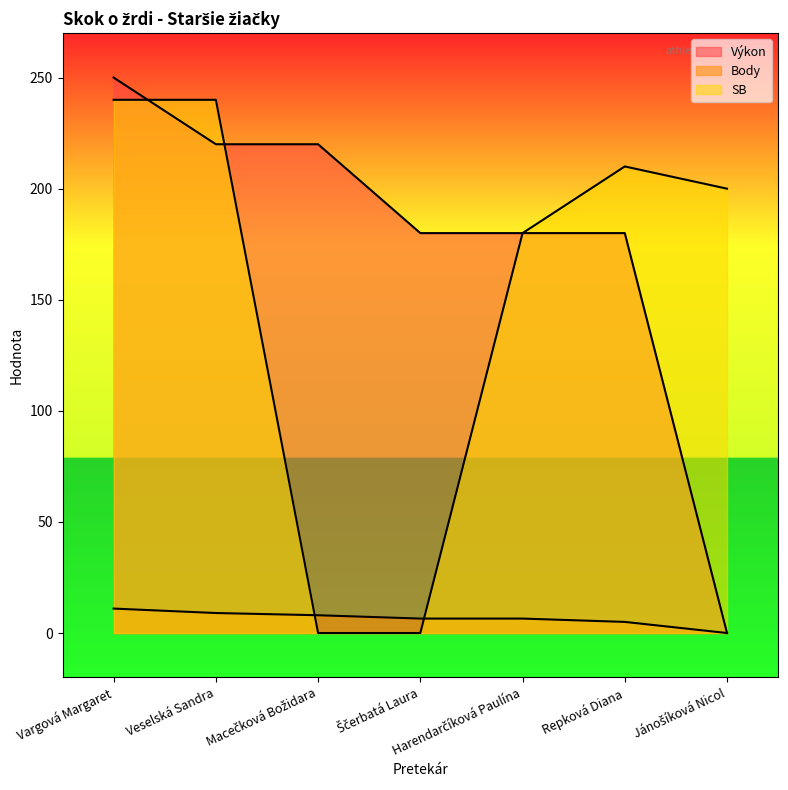

What are all the series names shown in the legend?

Výkon, Body, SB